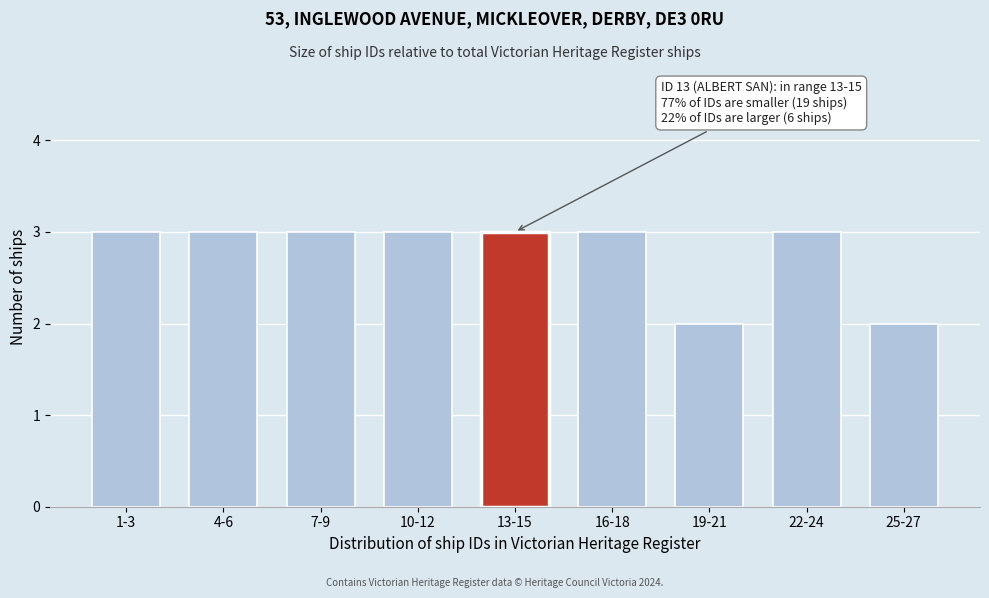

Reading left to right, transcribe all the data shown in this chart.

1-3=3	4-6=3	7-9=3	10-12=3	13-15=3	16-18=3	19-21=2	22-24=3	25-27=2